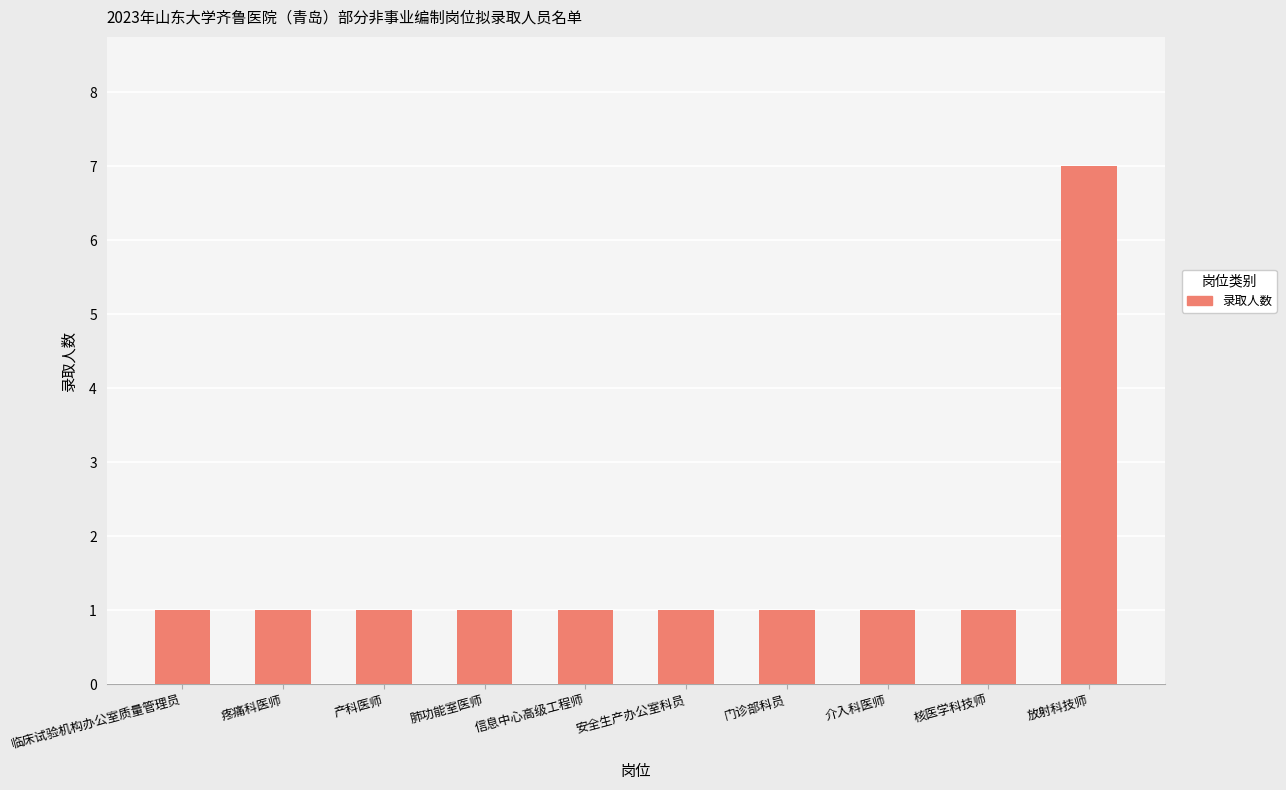

At which category does the chart reach its peak across all series?

放射科技师